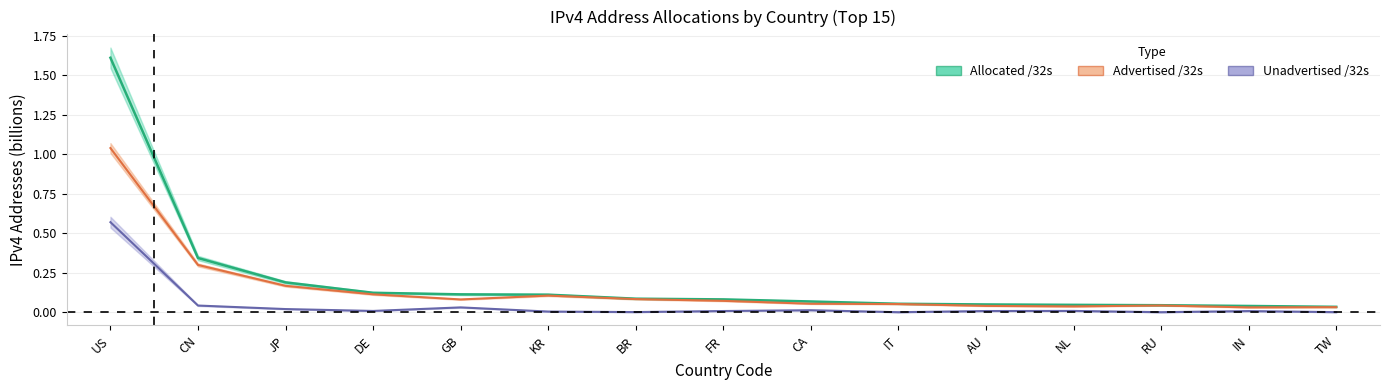

Is it true that Unadvertised /32s equals 0.0 at JP?

False